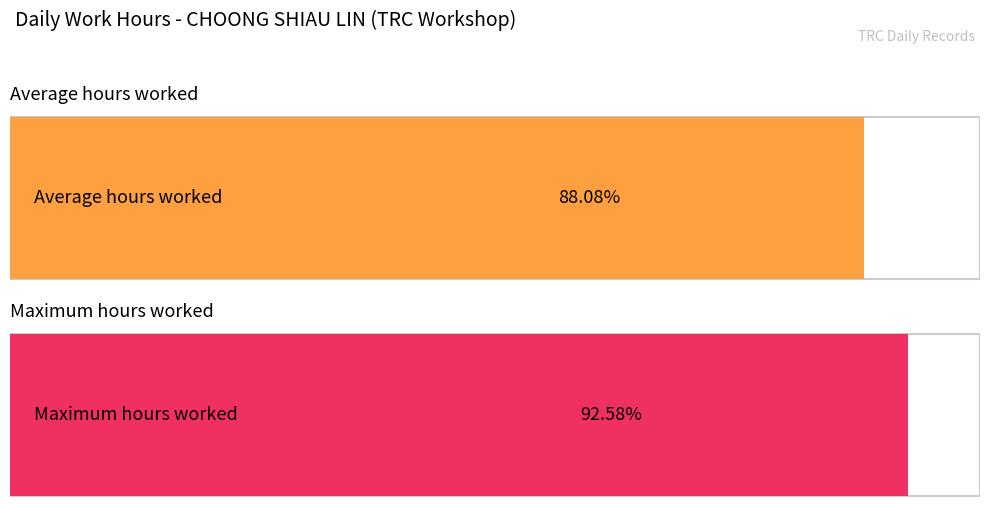

The value at 18-Thu is 16.1. True or false?

False